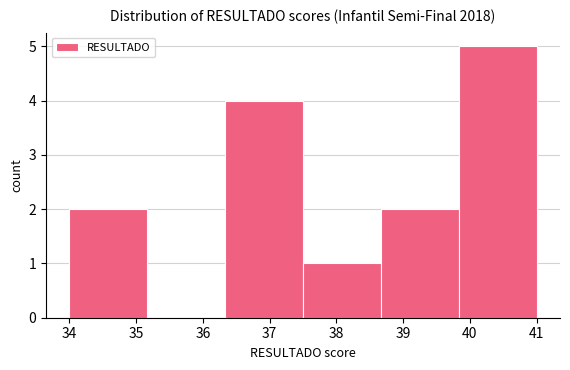

How tall is the bar that spans 39.8 to 41.0 on the x-axis? Neither the bar edges nor the heights are printed on the chart, so give them approximately, as read against the axes.

5